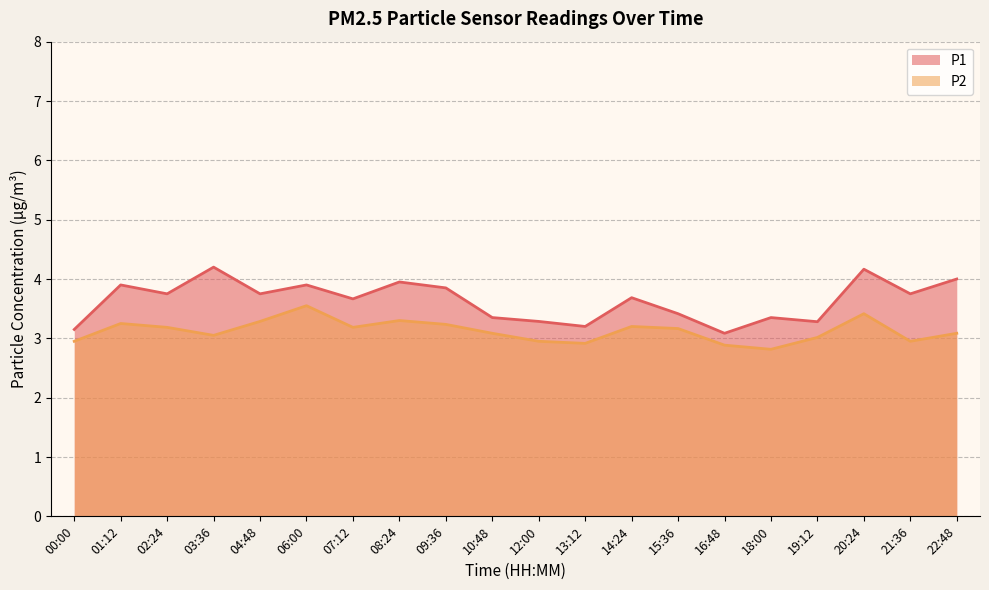

Rank the series at 21:36 from lowest to highest value.

P2, P1